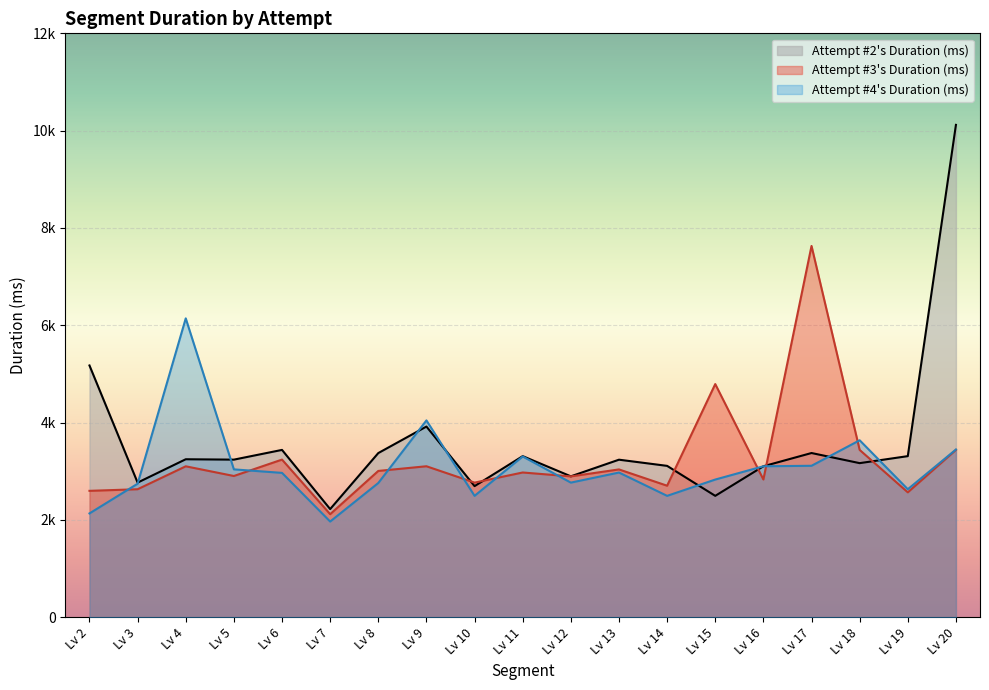

True or false: Attempt #2's Duration (ms) and Attempt #4's Duration (ms) cross at least once.

True